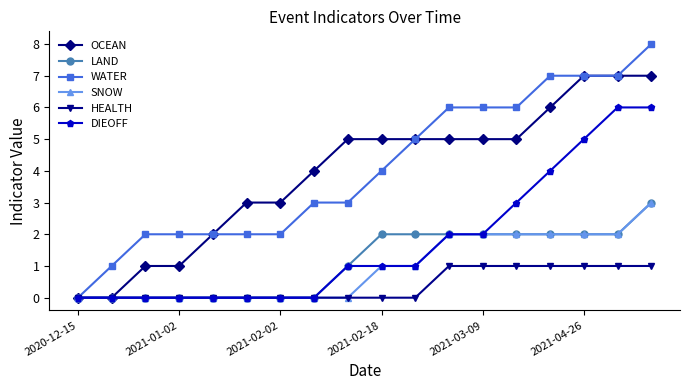

Reading left to right, what are all the values shown in this chart?

OCEAN: 0	0	1	1	2	3	3	4	5	5	5	5	5	5	6	7	7	7
LAND: 0	0	0	0	0	0	0	0	1	2	2	2	2	2	2	2	2	3
WATER: 0	1	2	2	2	2	2	3	3	4	5	6	6	6	7	7	7	8
SNOW: 0	0	0	0	0	0	0	0	0	1	1	2	2	2	2	2	2	3
HEALTH: 0	0	0	0	0	0	0	0	0	0	0	1	1	1	1	1	1	1
DIEOFF: 0	0	0	0	0	0	0	0	1	1	1	2	2	3	4	5	6	6